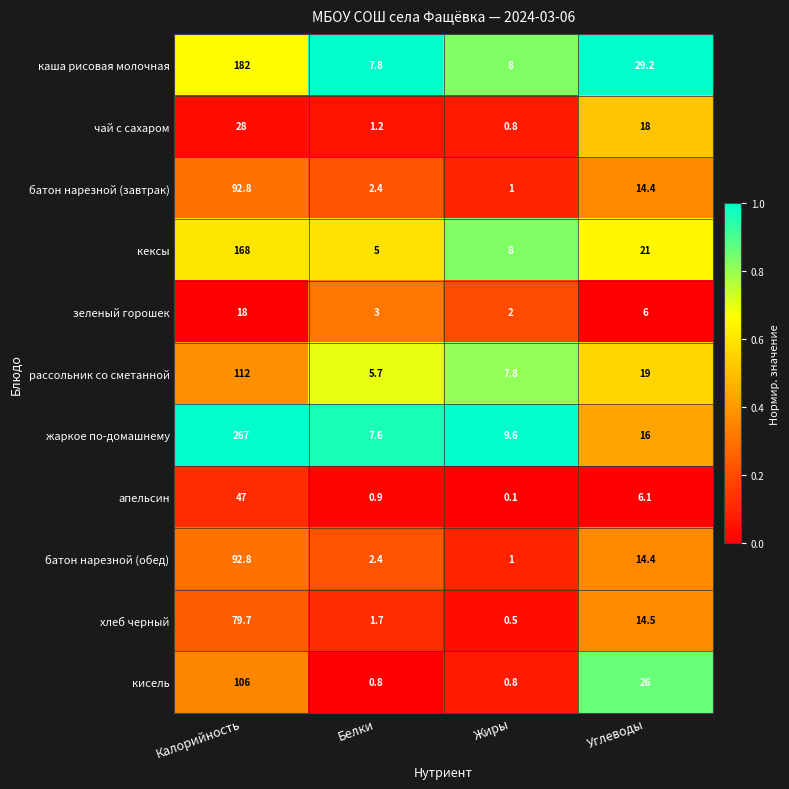

True or false: рассольник со сметанной has a value of 5.7 at Белки.

True